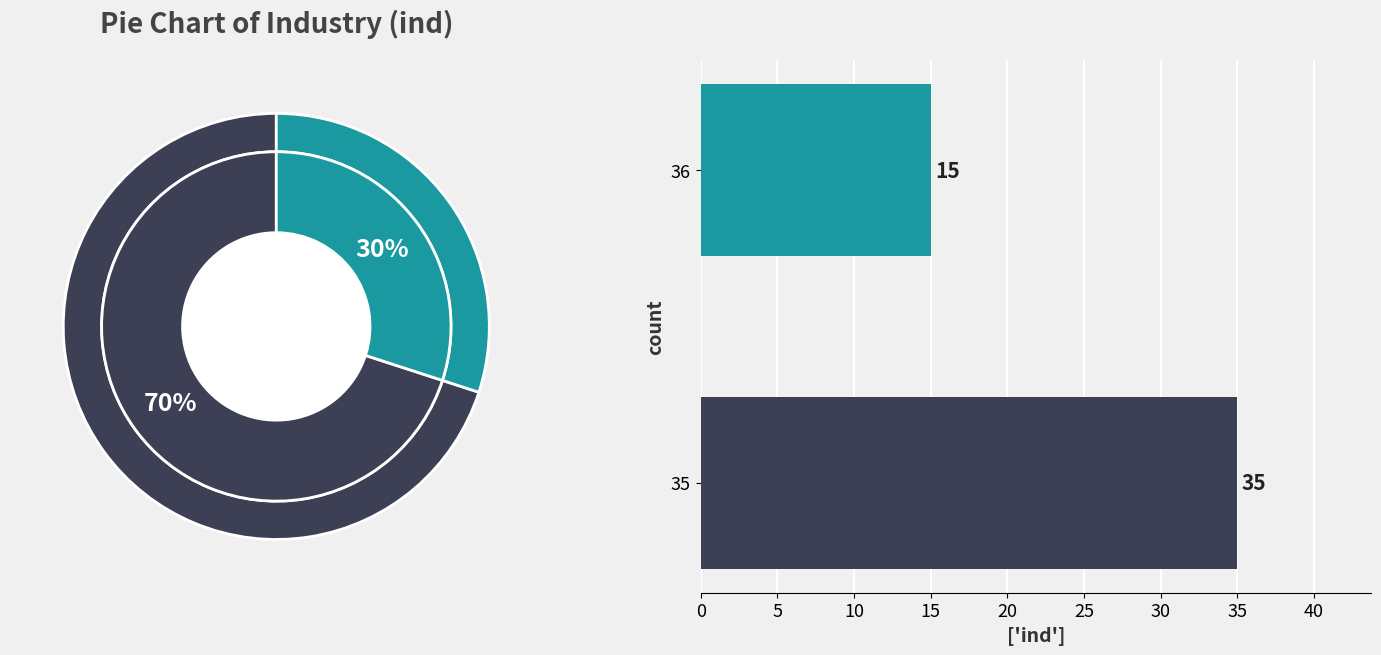

What percentage is NOT represented by 36?

70.0%